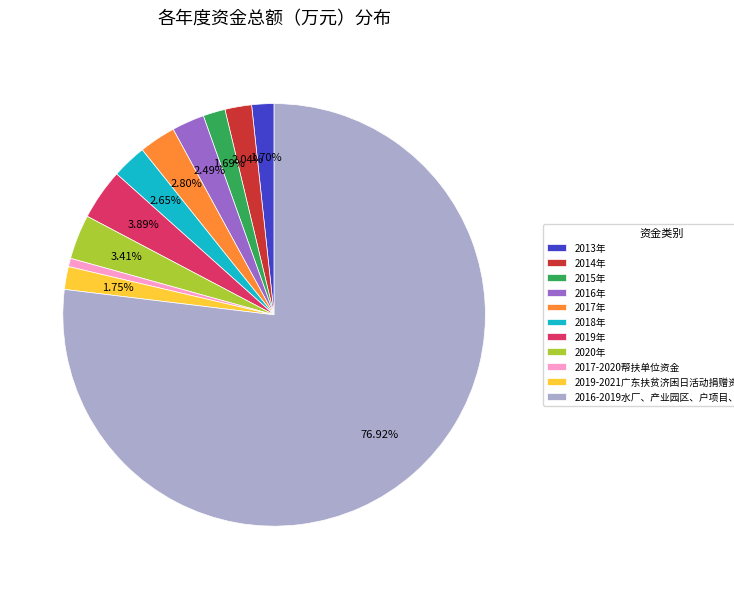

Approximately how many times larger is the value at 2019年 compared to 2019-2021广东扶贫济困日活动捐赠资金?

2.2